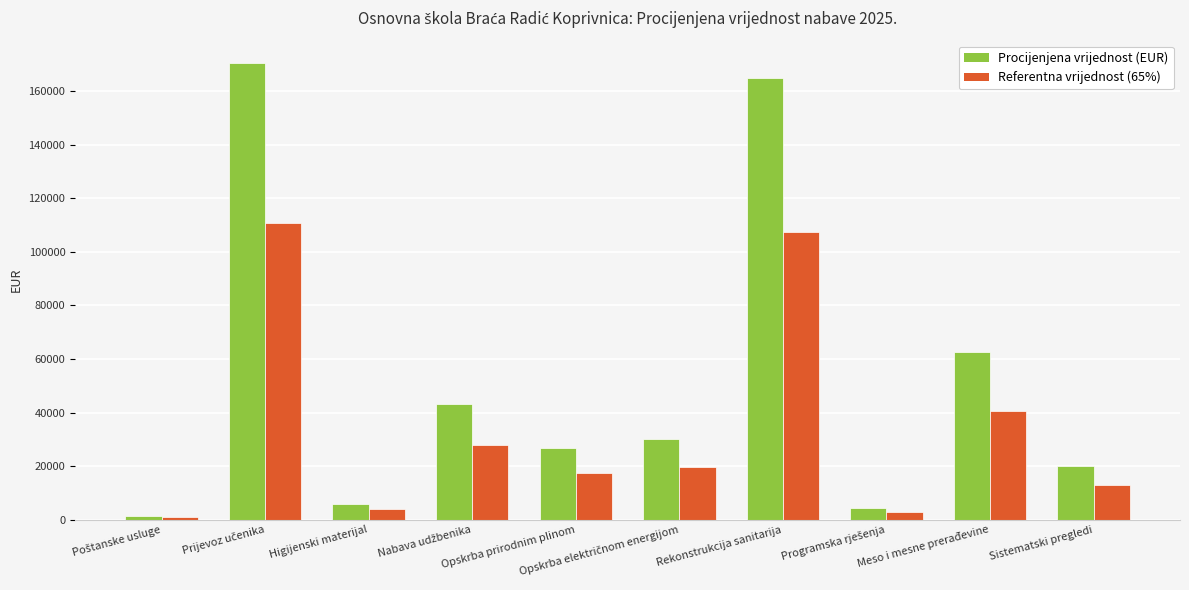

True or false: Procijenjena vrijednost (EUR) has a value of 6000 at Higijenski materijal.

True